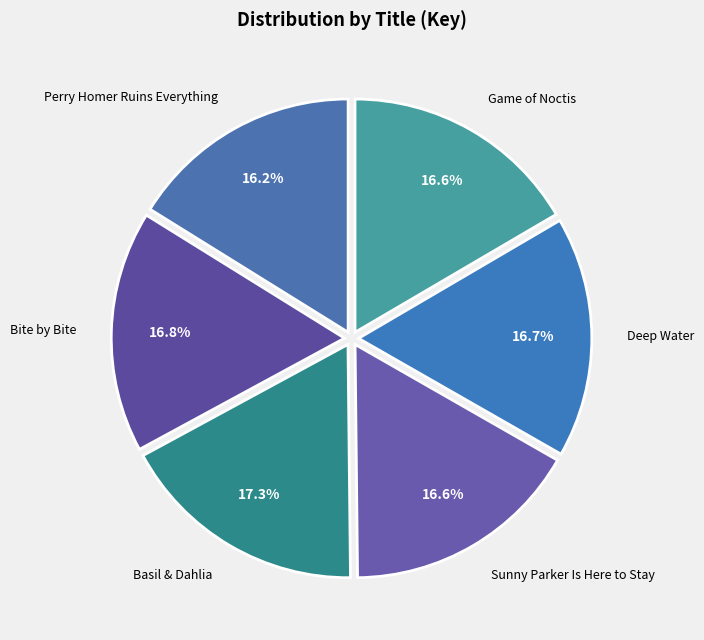

Which slice is the largest?

Basil & Dahlia